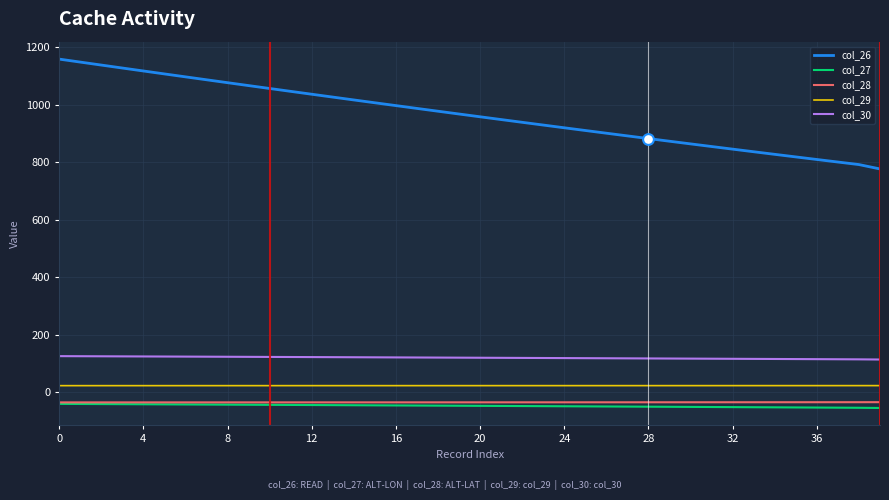

What are all the series names shown in the legend?

col_26, col_27, col_28, col_29, col_30